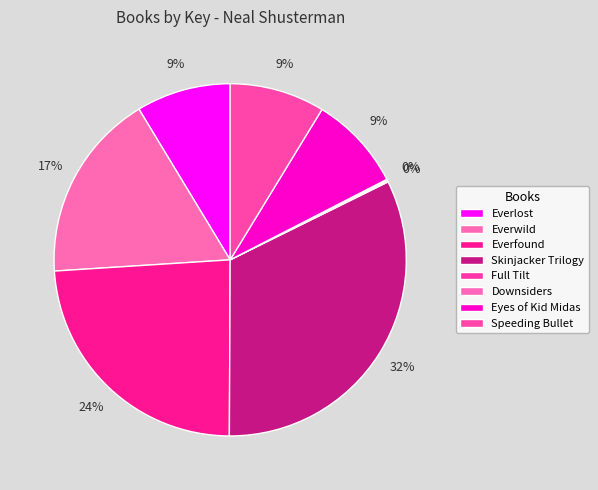

Is it true that Downsiders is 1% of the pie?

False